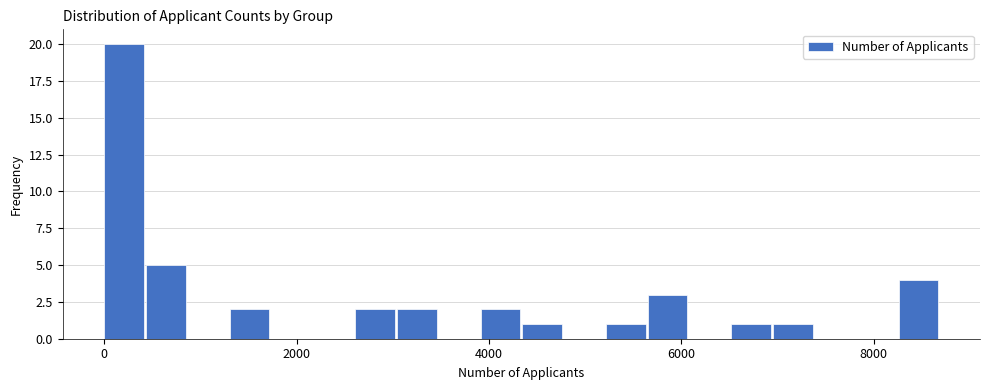

Around what value on the x-axis is the tallest bar? Give the approximate position of its centre, as read against the axis.

200